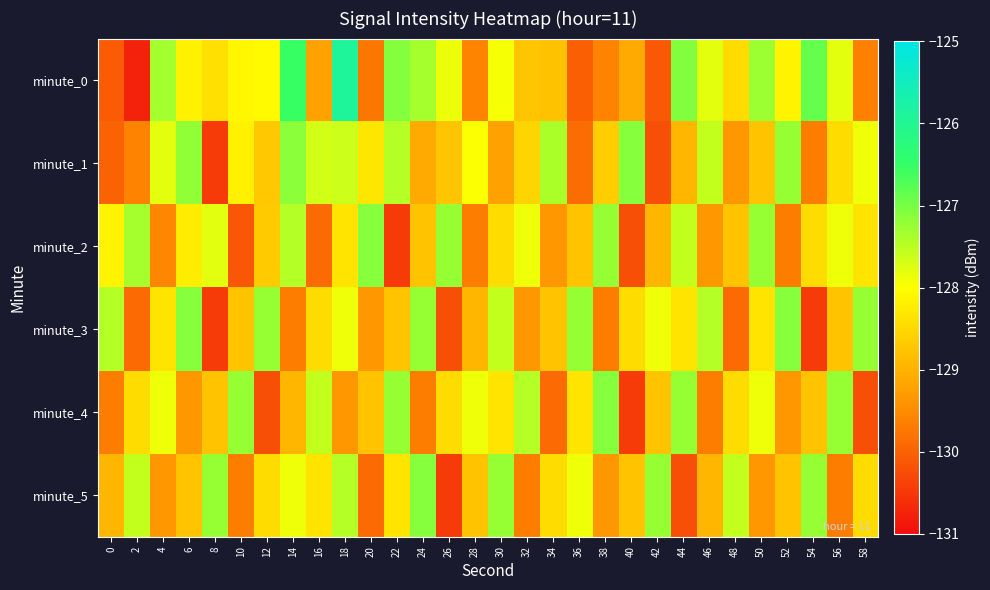

What is the total value across all series at 34?

-772.6